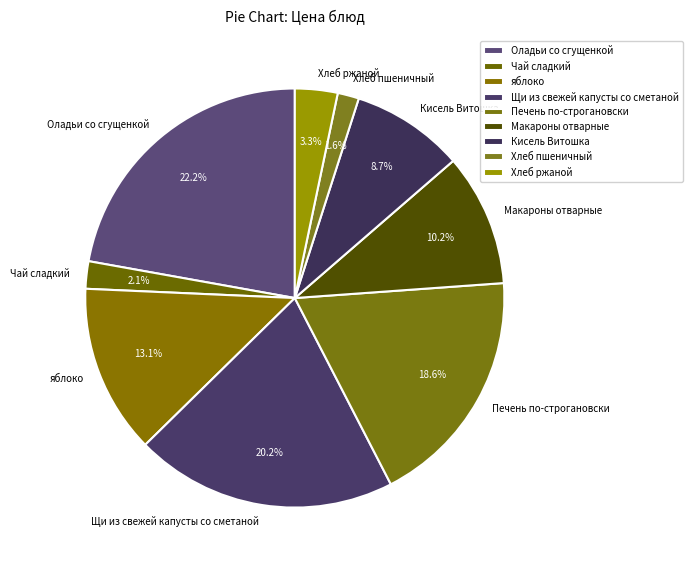

Is there a majority slice in this chart?

No